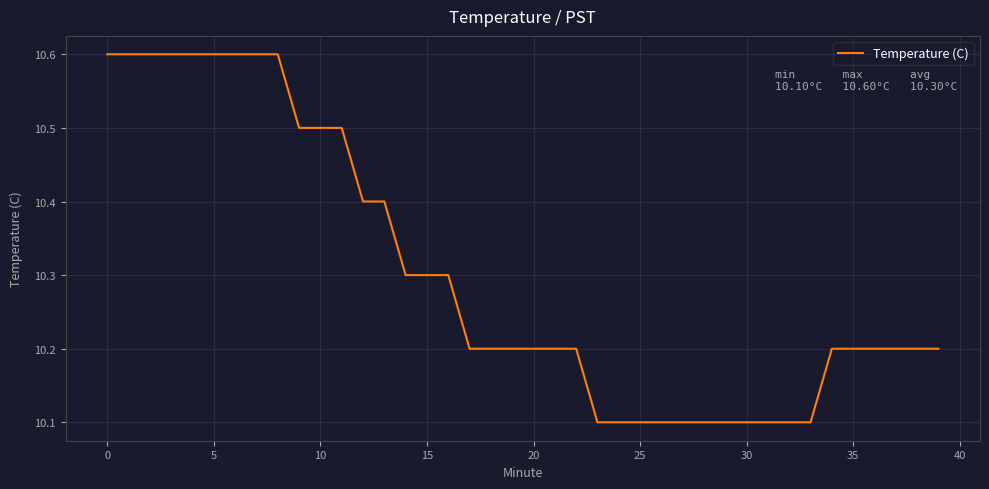

What is the average value?

10.3